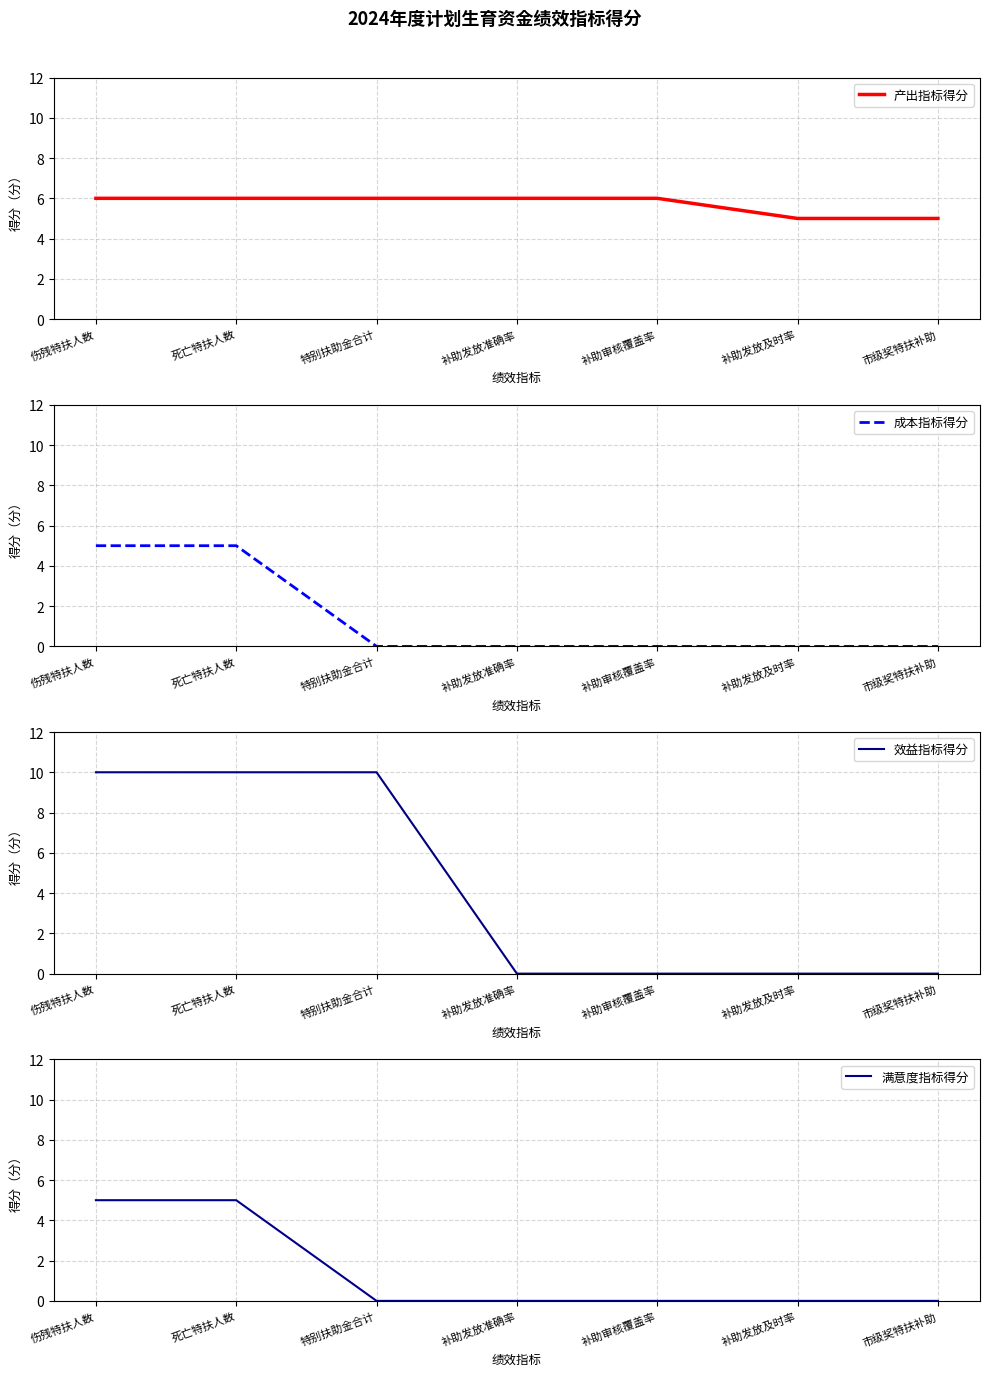

Reading right to left, what are all the values shown in this chart?

产出指标得分: 市级奖特扶补助=5	补助发放及时率=5	补助审核覆盖率=6	补助发放准确率=6	特别扶助金合计=6	死亡特扶人数=6	伤残特扶人数=6
成本指标得分: 市级奖特扶补助=0	补助发放及时率=0	补助审核覆盖率=0	补助发放准确率=0	特别扶助金合计=0	死亡特扶人数=5	伤残特扶人数=5
效益指标得分: 市级奖特扶补助=0	补助发放及时率=0	补助审核覆盖率=0	补助发放准确率=0	特别扶助金合计=10	死亡特扶人数=10	伤残特扶人数=10
满意度指标得分: 市级奖特扶补助=0	补助发放及时率=0	补助审核覆盖率=0	补助发放准确率=0	特别扶助金合计=0	死亡特扶人数=5	伤残特扶人数=5